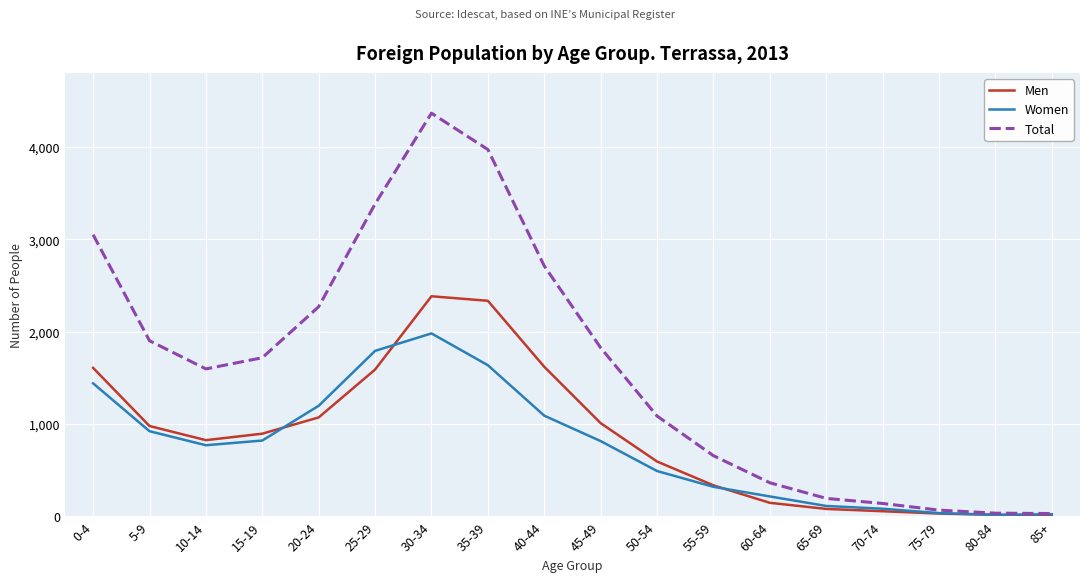

Rank the series by their maximum value, from highest to lowest.

Total, Men, Women